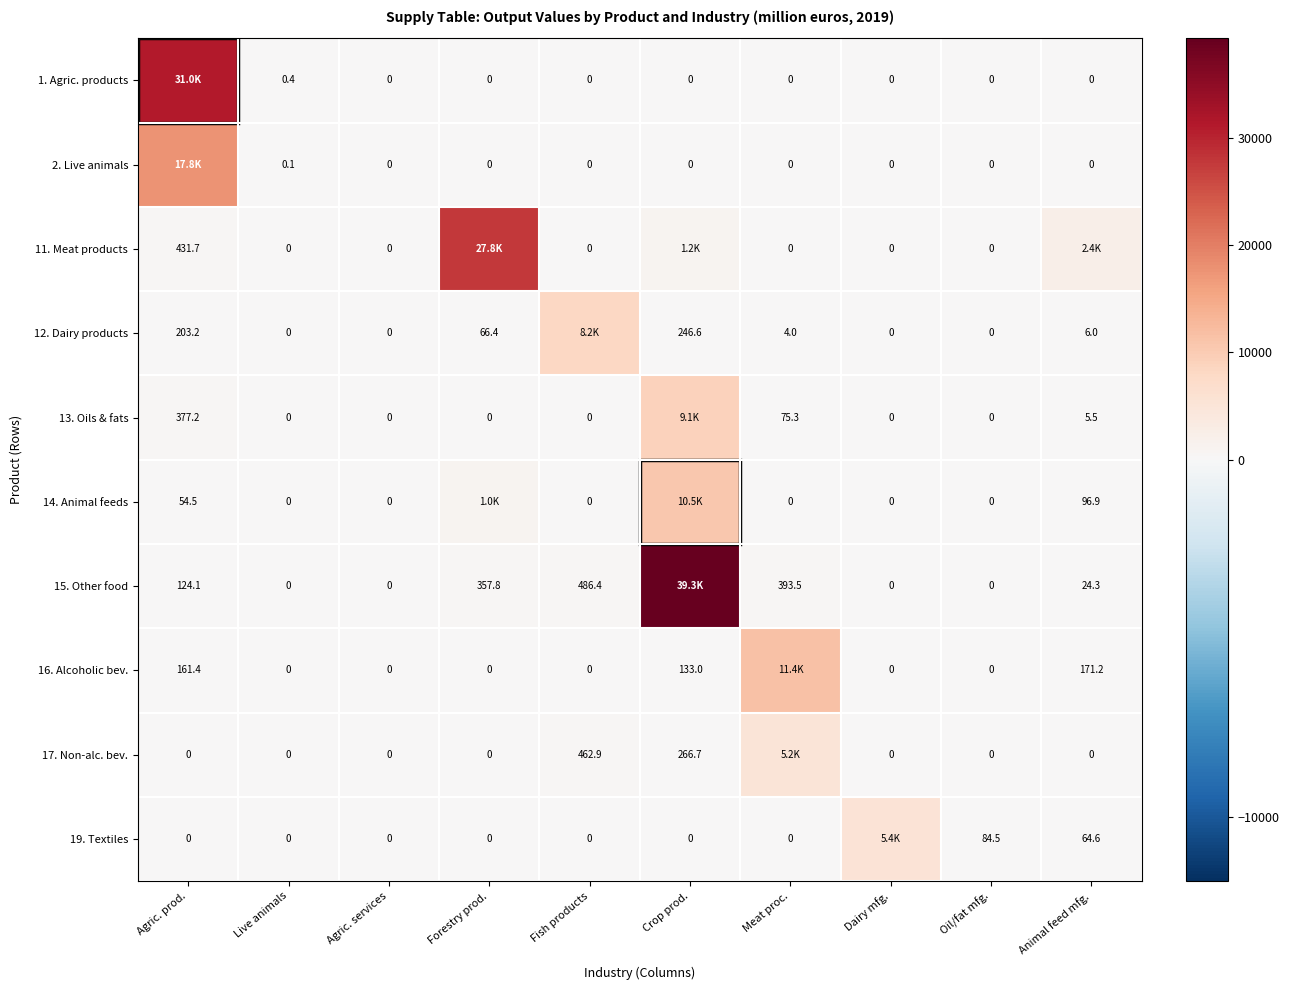

Is the value of 19. Textiles at Oil/fat mfg. greater than the value of 16. Alcoholic bev. at Agric. prod.?

No